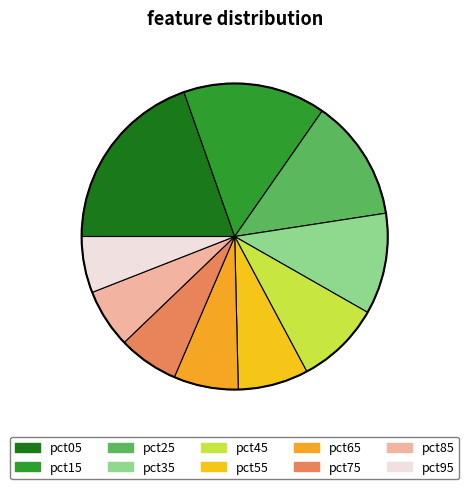

Count the number of slices in the pie.

10